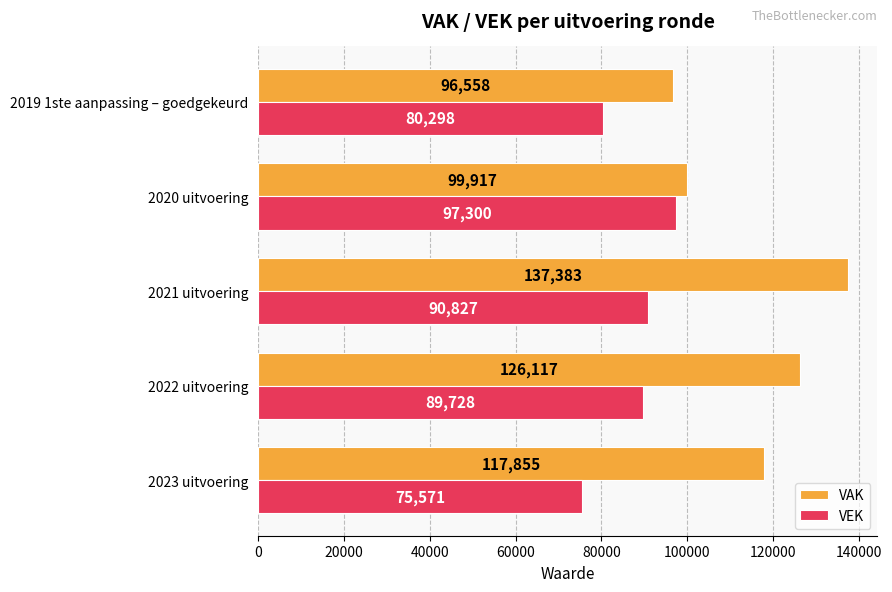

What are all the series names shown in the legend?

VAK, VEK